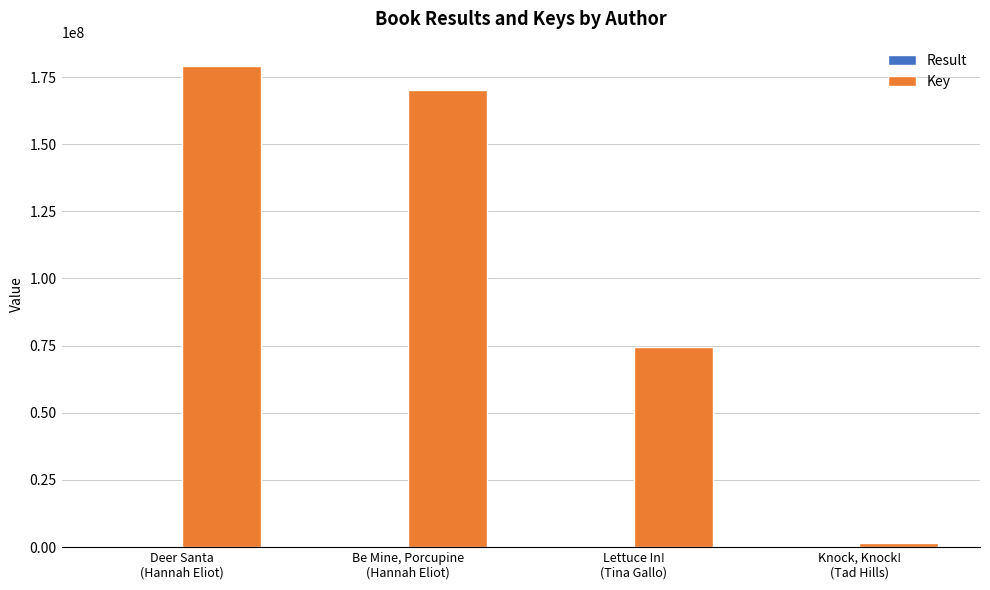

Which series has the largest total across all categories?

Key